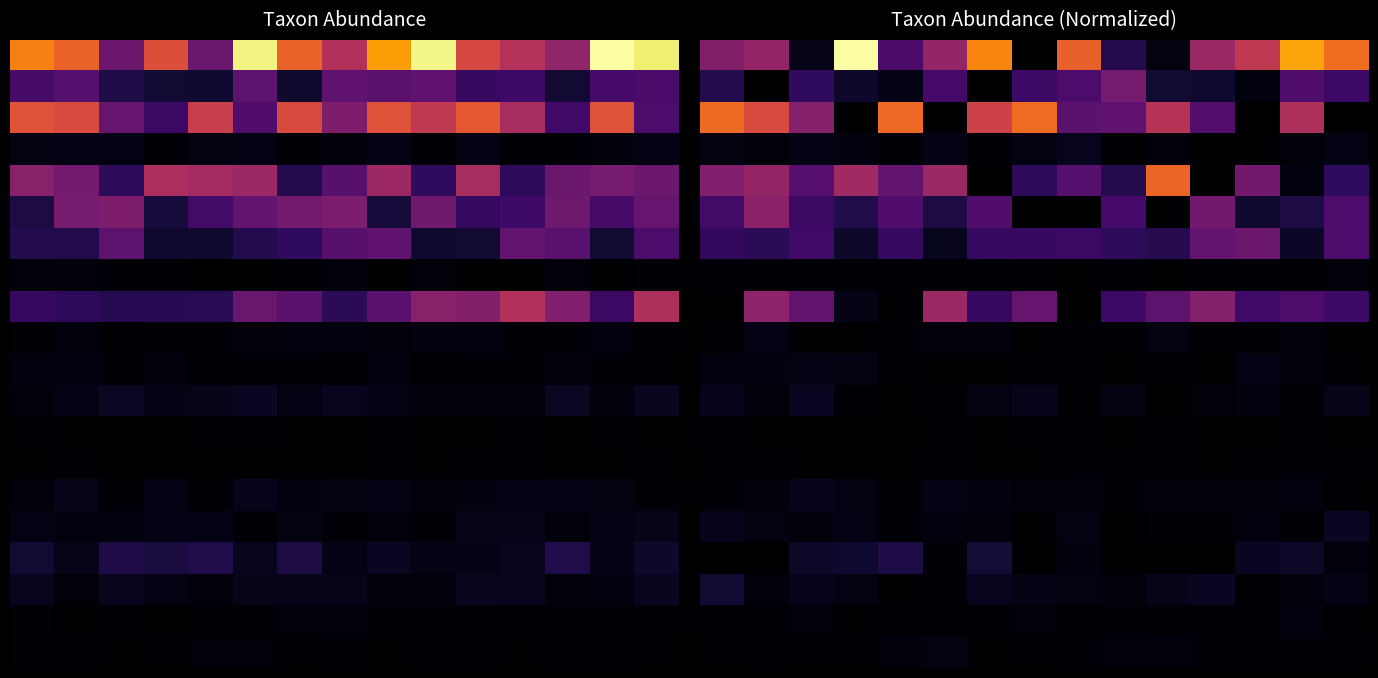

How many distinct data groups are displayed?

20